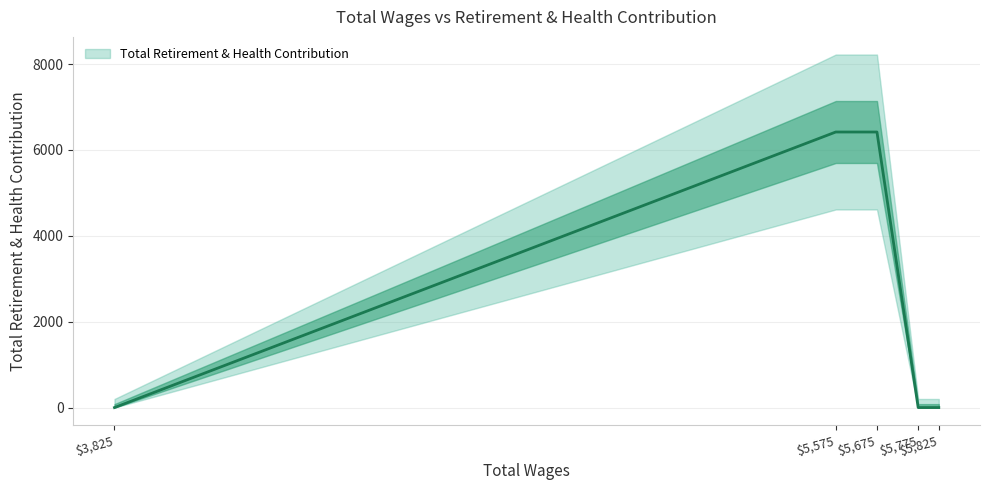

How many lines are shown in the chart?

1